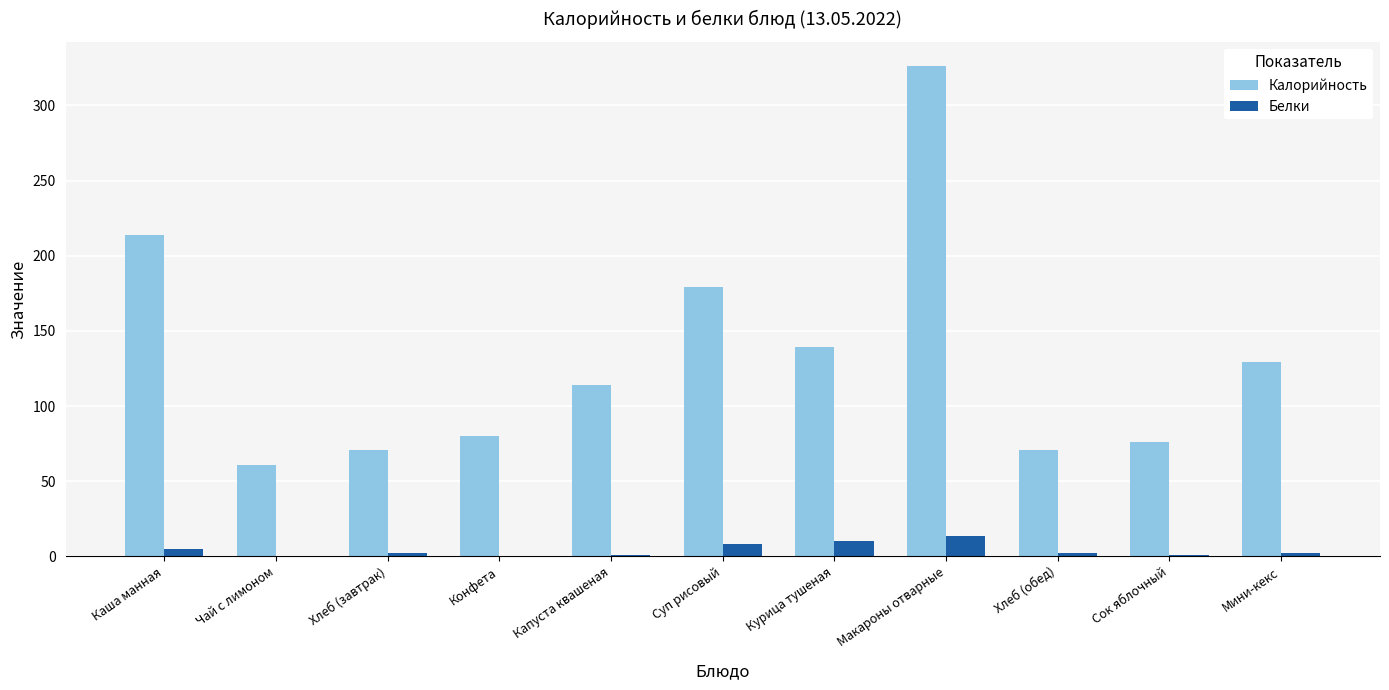

What is the spread (max minus min) of values at Капуста квашеная?

112.9